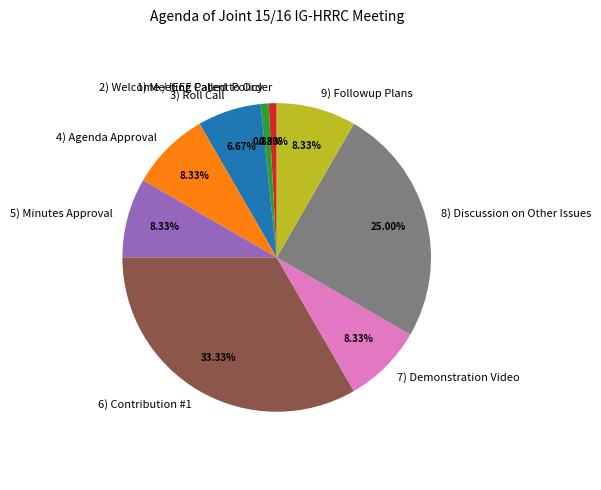

Combined, do 2) Welcome / IEEE Patent Policy and 7) Demonstration Video account for over 50%?

No